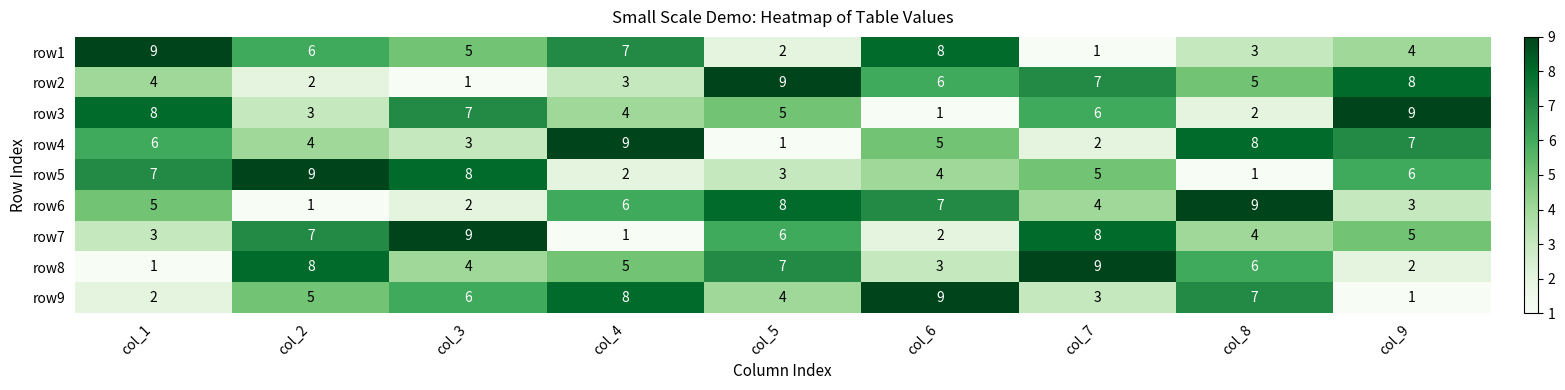

What is the difference between the highest and lowest values at col_3?

8